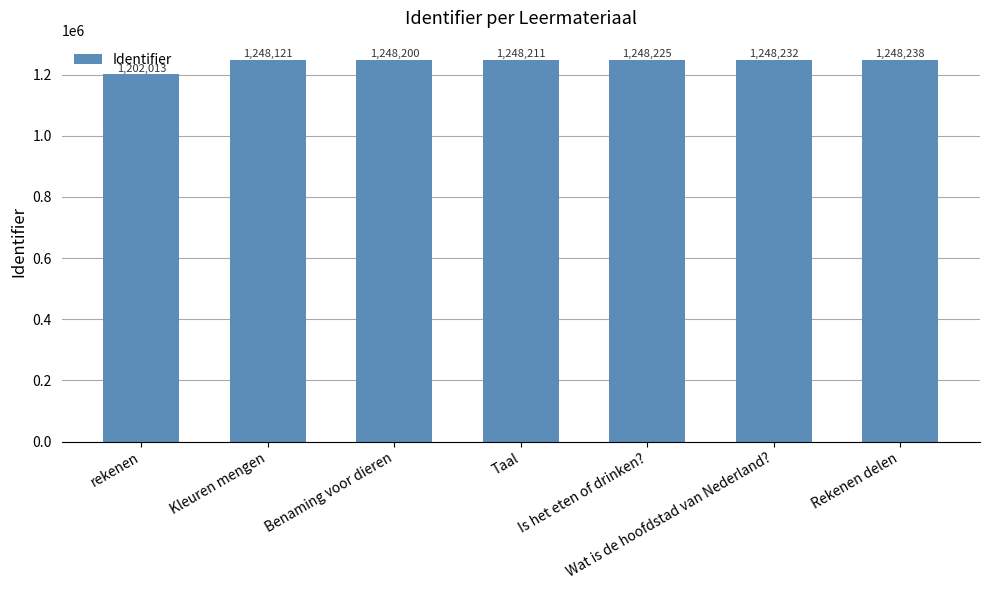

What is the label of the 2nd bar from the left?

Kleuren mengen